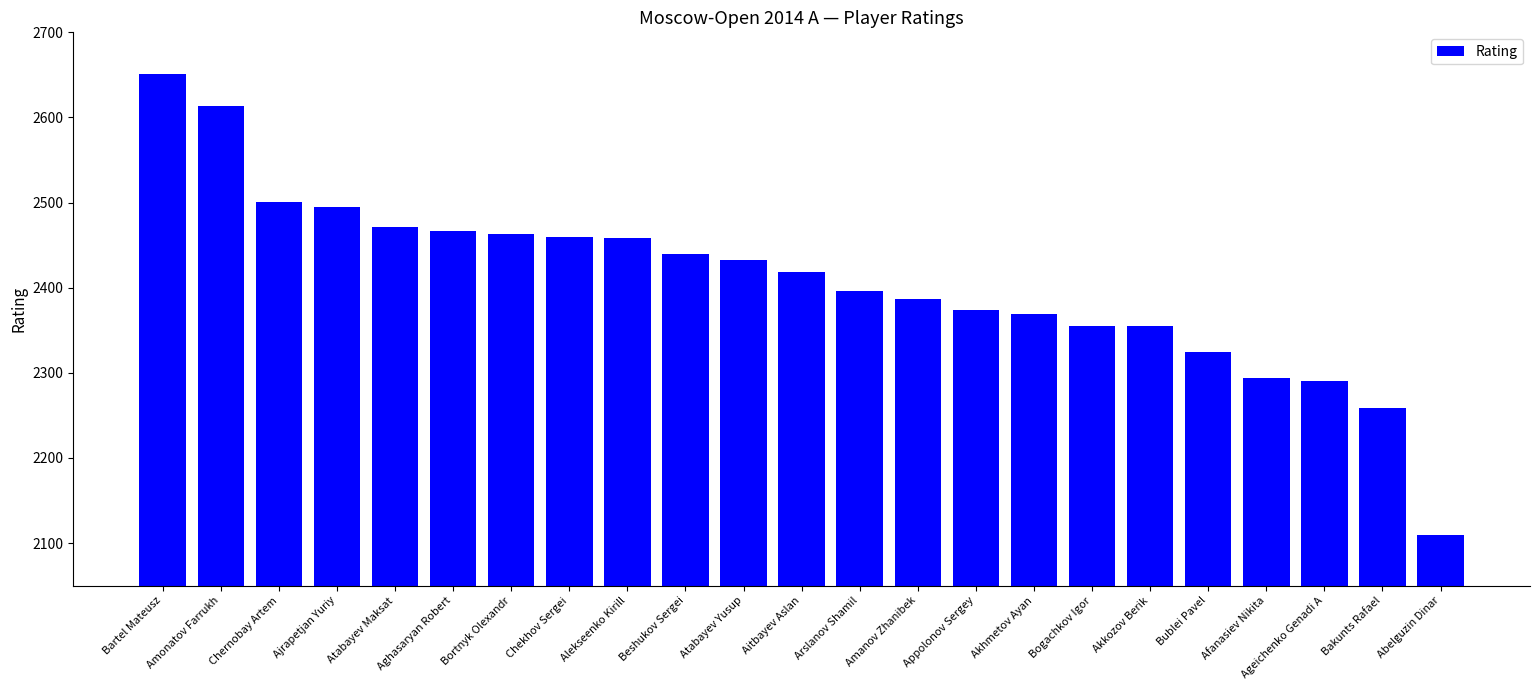

What position from the right is Aitbayev Aslan?

12